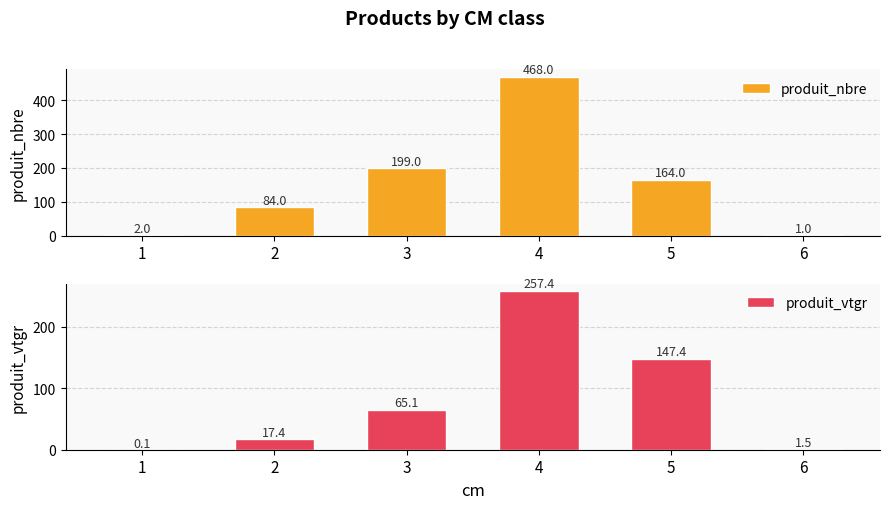

Rank the series at 5 from highest to lowest value.

produit_nbre, produit_vtgr